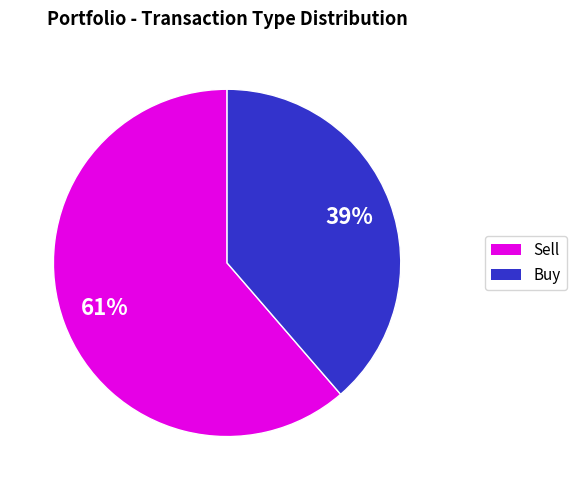

To the nearest percent, what is the average slice percentage?

50%